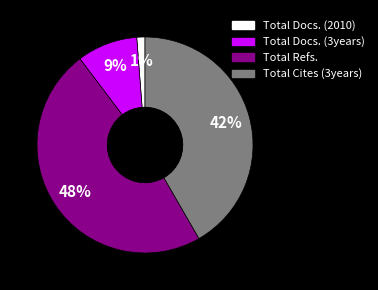

The Total Docs. (3years) slice represents 3% of the pie. True or false?

False